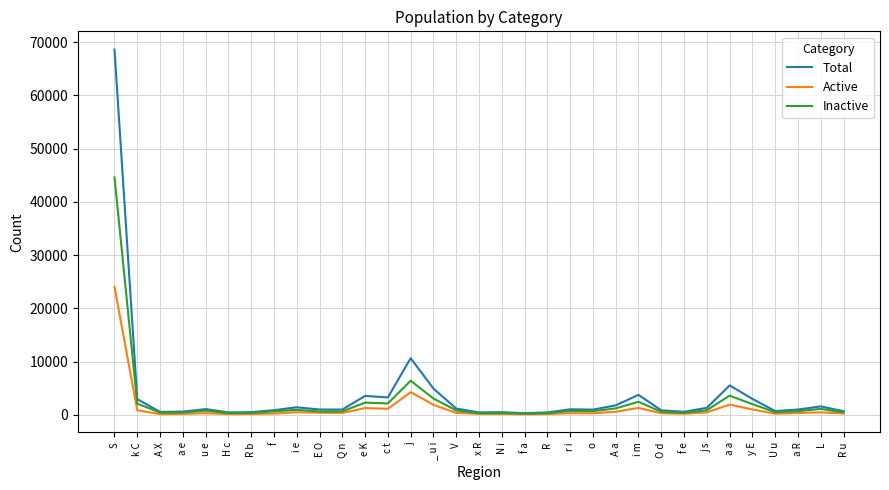

What is the difference between the highest and lowest values at A X?

411